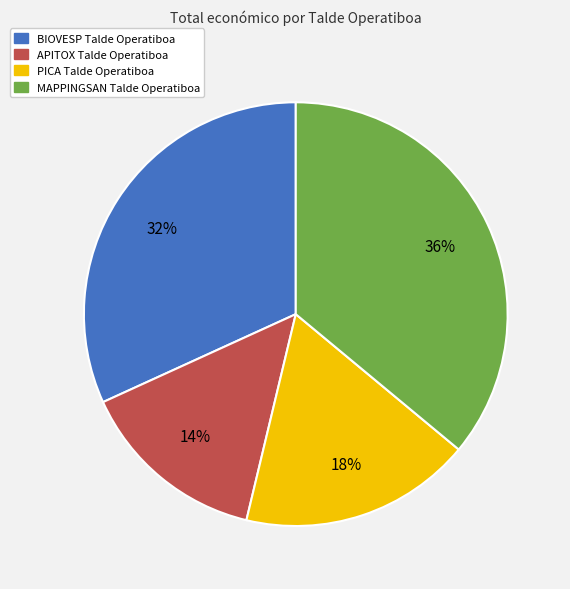

Is BIOVESP Talde Operatiboa the majority of the pie?

No